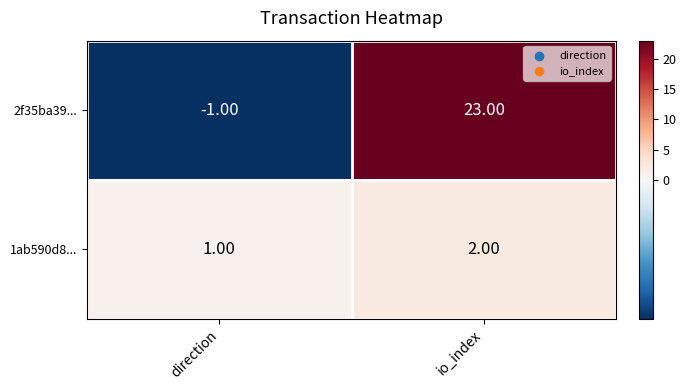

Which category has the highest value across all series?

io_index